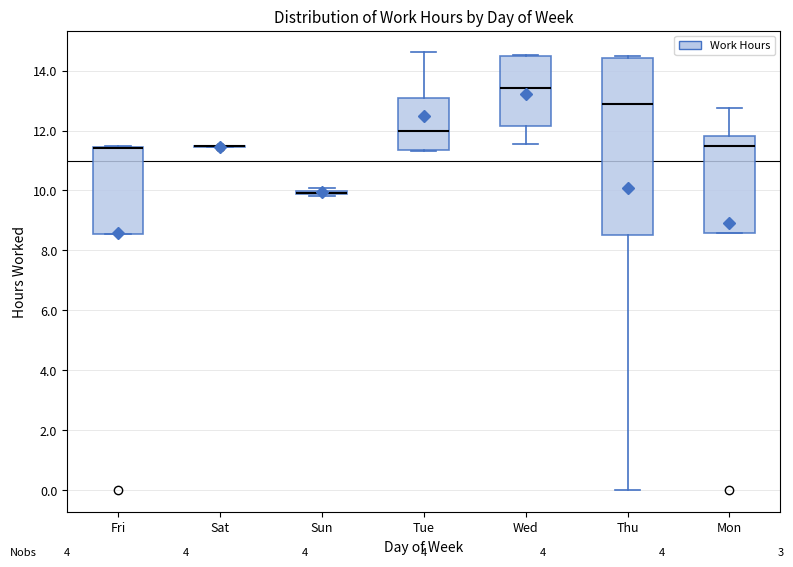

Where does the median line of the box for Thu sit on the y-axis? The values are not printed on the chart, so give them approximately, as read against the axis.

12.8